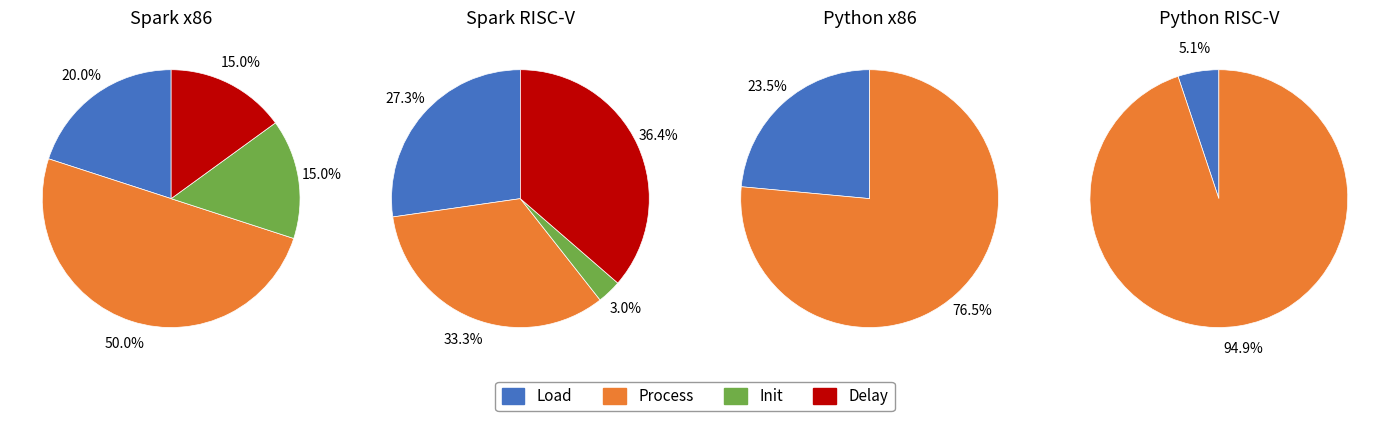

Does 6 represent more than half of the total?

No